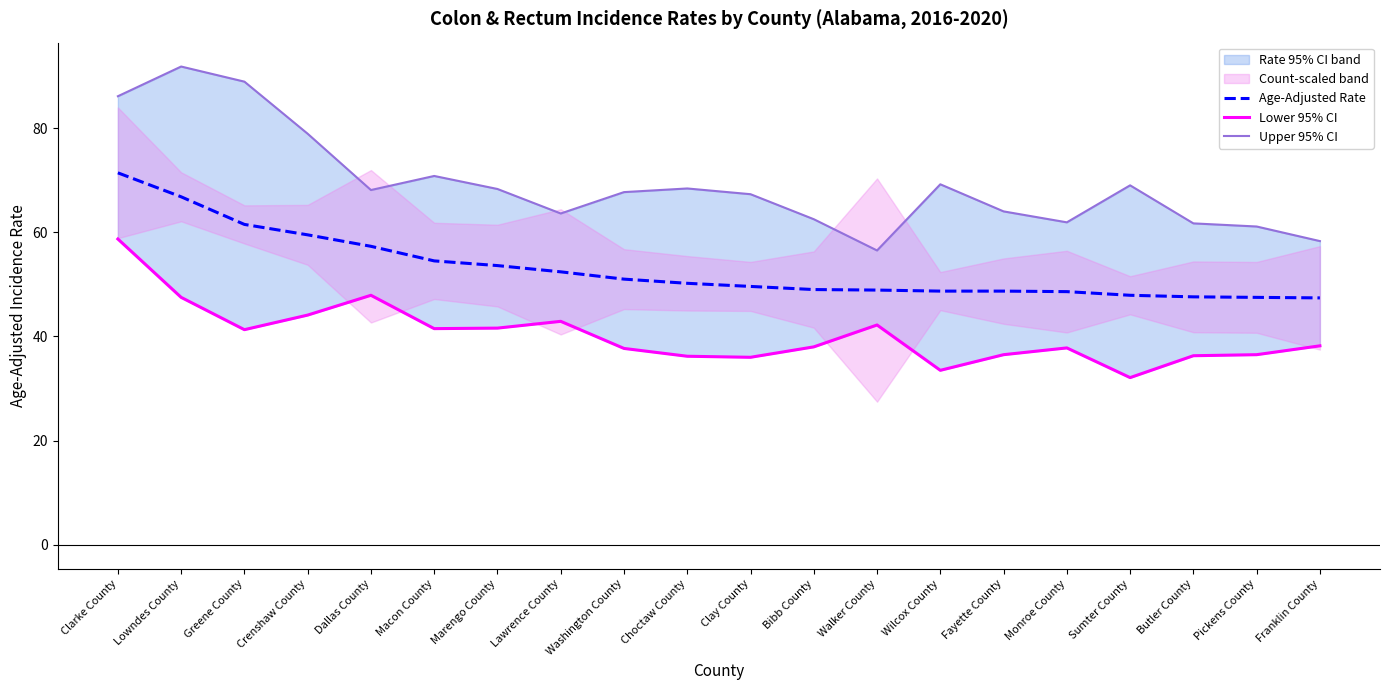

Which series has the largest range (max minus min)?

Upper 95% CI